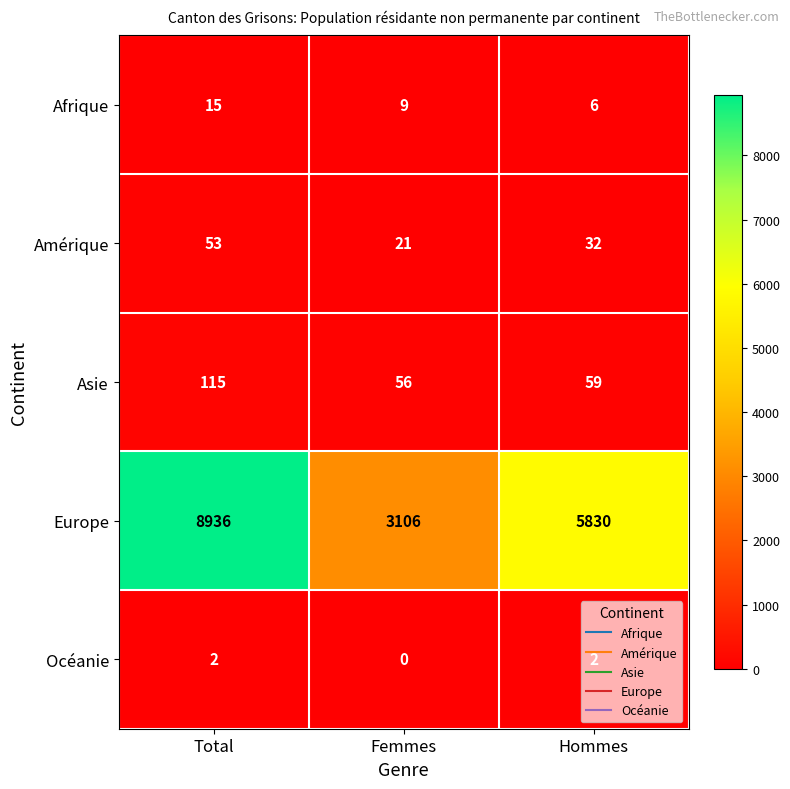

What is the total value across all series at Total?

9121